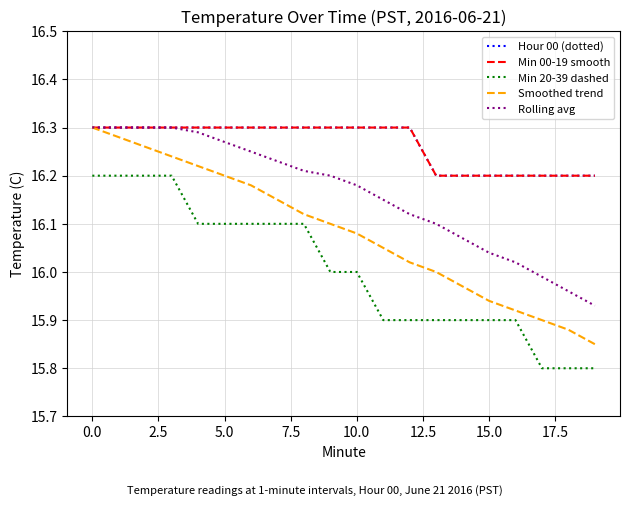

Does the chart have visible grid lines?

Yes